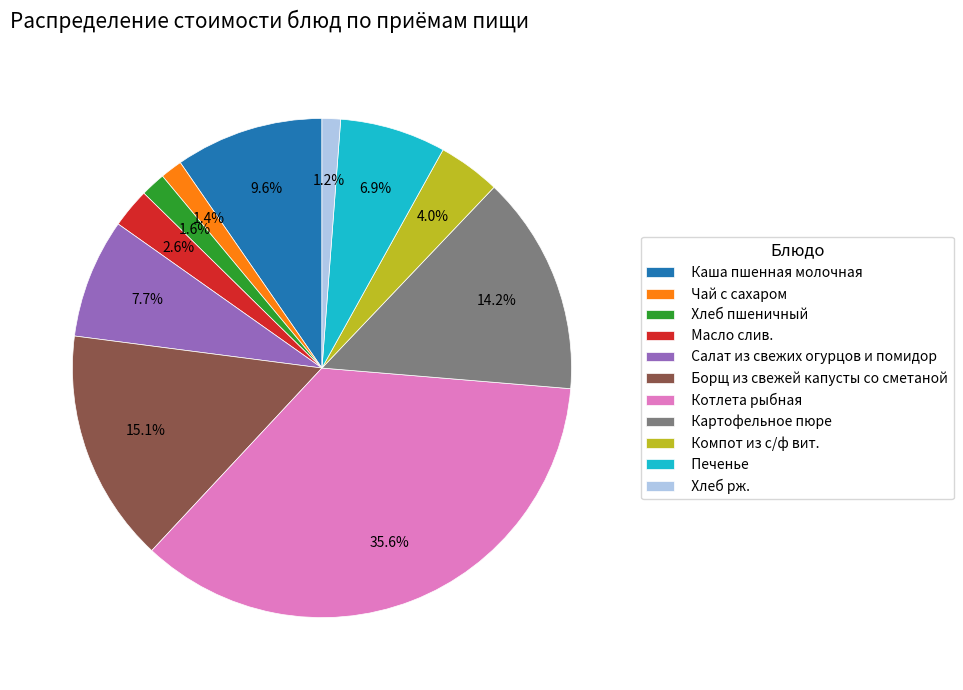

Is there any slice that represents more than half of the pie?

No